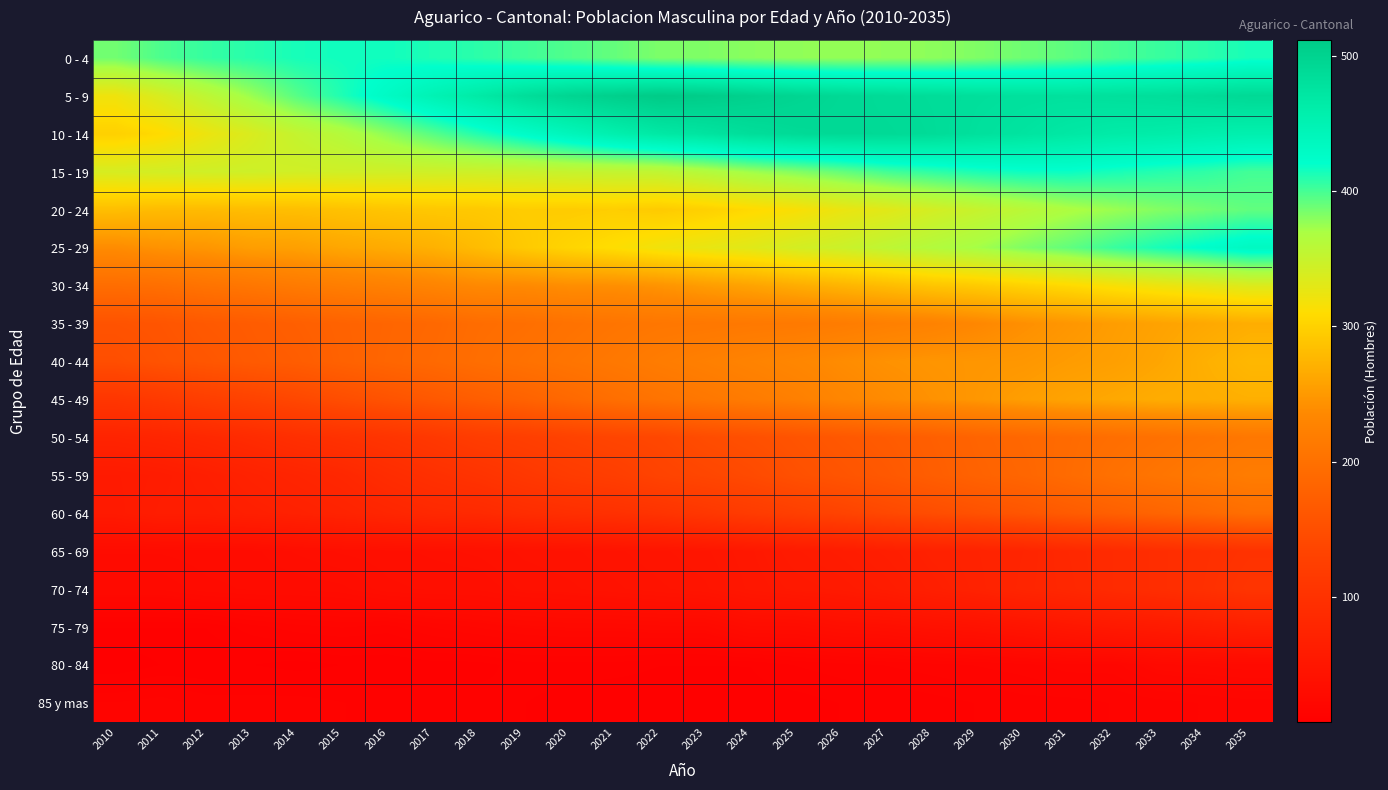

Reading right to left, list all the values displayed in this chart.

0 - 4: 2035=414	2034=408	2033=404	2032=399	2031=393	2030=388	2029=383	2028=379	2027=378	2026=377	2025=378	2024=380	2023=383	2022=384	2021=391	2020=397	2019=402	2018=408	2017=412	2016=416	2015=416	2014=414	2013=409	2012=405	2011=398	2010=387
5 - 9: 2035=491	2034=487	2033=483	2032=481	2031=479	2030=480	2029=482	2028=486	2027=488	2026=492	2025=497	2024=503	2023=509	2022=512	2021=505	2020=497	2019=484	2018=466	2017=449	2016=430	2015=412	2014=395	2013=375	2012=356	2011=338	2010=321
10 - 14: 2035=455	2034=458	2033=462	2032=464	2031=469	2030=475	2029=480	2028=487	2027=490	2026=491	2025=489	2024=484	2023=475	2022=468	2021=456	2020=441	2019=426	2018=411	2017=395	2016=379	2015=363	2014=352	2013=337	2012=323	2011=308	2010=299
15 - 19: 2035=401	2034=407	2033=410	2032=414	2031=418	2030=417	2029=413	2028=407	2027=401	2026=391	2025=382	2024=374	2023=364	2022=355	2021=353	2020=351	2019=348	2018=346	2017=345	2016=344	2015=344	2014=343	2013=345	2012=344	2011=342	2010=339
20 - 24: 2035=392	2034=387	2033=382	2032=375	2031=368	2030=359	2029=350	2028=341	2027=331	2026=324	2025=314	2024=307	2023=299	2022=294	2021=297	2020=295	2019=296	2018=292	2017=291	2016=289	2015=286	2014=283	2013=282	2012=280	2011=280	2010=283
25 - 29: 2035=433	2034=423	2033=414	2032=404	2031=392	2030=383	2029=372	2028=364	2027=356	2026=347	2025=341	2024=332	2023=326	2022=320	2021=311	2020=303	2019=293	2018=281	2017=271	2016=266	2015=262	2014=256	2013=254	2012=247	2011=244	2010=238
30 - 34: 2035=335	2034=328	2033=322	2032=315	2031=307	2030=301	2029=294	2028=289	2027=281	2026=274	2025=267	2024=259	2023=253	2022=245	2021=241	2020=240	2019=236	2018=235	2017=229	2016=224	2015=220	2014=215	2013=209	2012=204	2011=198	2010=195
35 - 39: 2035=268	2034=263	2033=258	2032=253	2031=247	2030=241	2029=233	2028=226	2027=222	2026=217	2025=213	2024=212	2023=210	2022=209	2021=206	2020=202	2019=197	2018=194	2017=187	2016=183	2015=179	2014=174	2013=169	2012=165	2011=159	2010=156
40 - 44: 2035=277	2034=270	2033=261	2032=255	2031=252	2030=248	2029=247	2028=246	2027=243	2026=238	2025=232	2024=227	2023=222	2022=217	2021=211	2020=206	2019=201	2018=196	2017=189	2016=184	2015=178	2014=171	2013=167	2012=161	2011=156	2010=149
45 - 49: 2035=270	2034=268	2033=267	2032=263	2031=259	2030=254	2029=248	2028=243	2027=237	2026=231	2025=222	2024=216	2023=210	2022=204	2021=197	2020=188	2019=179	2018=172	2017=164	2016=156	2015=148	2014=139	2013=131	2012=124	2011=115	2010=108
50 - 54: 2035=210	2034=205	2033=200	2032=196	2031=191	2030=186	2029=181	2028=174	2027=168	2026=163	2025=157	2024=151	2023=146	2022=138	2021=135	2020=130	2019=124	2018=120	2017=112	2016=105	2015=100	2014=95	2013=88	2012=82	2011=77	2010=74
55 - 59: 2035=217	2034=212	2033=206	2032=200	2031=192	2030=184	2029=179	2028=172	2027=164	2026=158	2025=152	2024=143	2023=137	2022=132	2021=123	2020=118	2019=111	2018=103	2017=97	2016=90	2015=81	2014=76	2013=71	2012=65	2011=60	2010=57
60 - 64: 2035=197	2034=189	2033=182	2032=175	2031=168	2030=160	2029=154	2028=147	2027=140	2026=132	2025=125	2024=118	2023=110	2022=103	2021=98	2020=95	2019=91	2018=85	2017=83	2016=78	2015=73	2014=69	2013=66	2012=62	2011=62	2010=56
65 - 69: 2035=101	2034=96	2033=92	2032=87	2031=82	2030=76	2029=72	2028=69	2027=64	2026=60	2025=57	2024=52	2023=48	2022=46	2021=44	2020=42	2019=41	2018=39	2017=38	2016=37	2015=36	2014=34	2013=31	2012=31	2011=30	2010=30
70 - 74: 2035=105	2034=97	2033=92	2032=87	2031=81	2030=77	2029=71	2028=66	2027=60	2026=56	2025=54	2024=51	2023=46	2022=44	2021=42	2020=40	2019=39	2018=36	2017=36	2016=35	2015=31	2014=30	2013=30	2012=29	2011=26	2010=26
75 - 79: 2035=66	2034=61	2033=57	2032=54	2031=50	2030=45	2029=41	2028=39	2027=36	2026=35	2025=31	2024=31	2023=25	2022=25	2021=24	2020=24	2019=23	2018=21	2017=19	2016=16	2015=17	2014=16	2013=14	2012=11	2011=11	2010=11
80 - 84: 2035=27	2034=26	2033=25	2032=20	2031=20	2030=18	2029=17	2028=16	2027=15	2026=14	2025=13	2024=11	2023=11	2022=11	2021=12	2020=12	2019=12	2018=10	2017=10	2016=9	2015=9	2014=8	2013=9	2012=9	2011=9	2010=7
85 y mas: 2035=18	2034=17	2033=16	2032=15	2031=14	2030=14	2029=13	2028=12	2027=11	2026=11	2025=10	2024=10	2023=9	2022=9	2021=9	2020=10	2019=11	2018=12	2017=12	2016=12	2015=13	2014=14	2013=14	2012=14	2011=16	2010=15